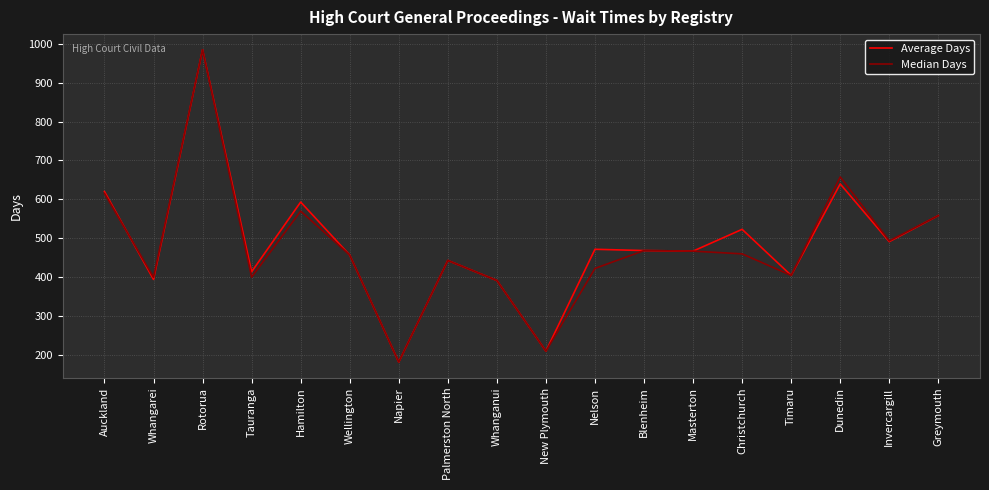

What is the spread (max minus min) of values at Dunedin?

18.0